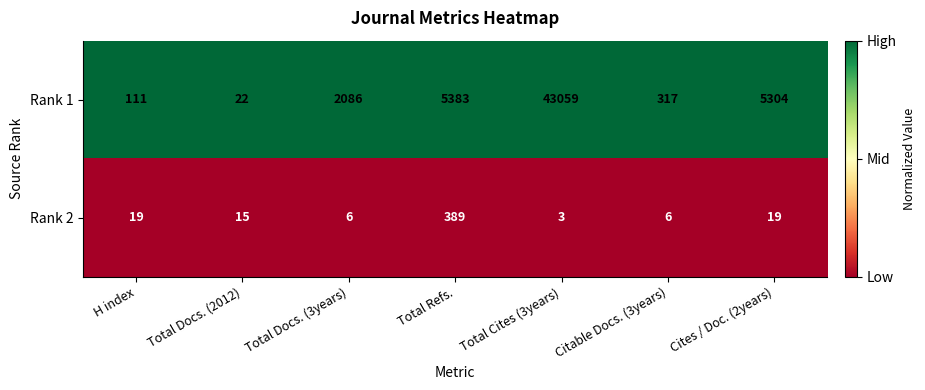

Reading left to right, transcribe all the data shown in this chart.

Rank 1: 111	22	2086	5383	43059	317	5304
Rank 2: 19	15	6	389	3	6	19